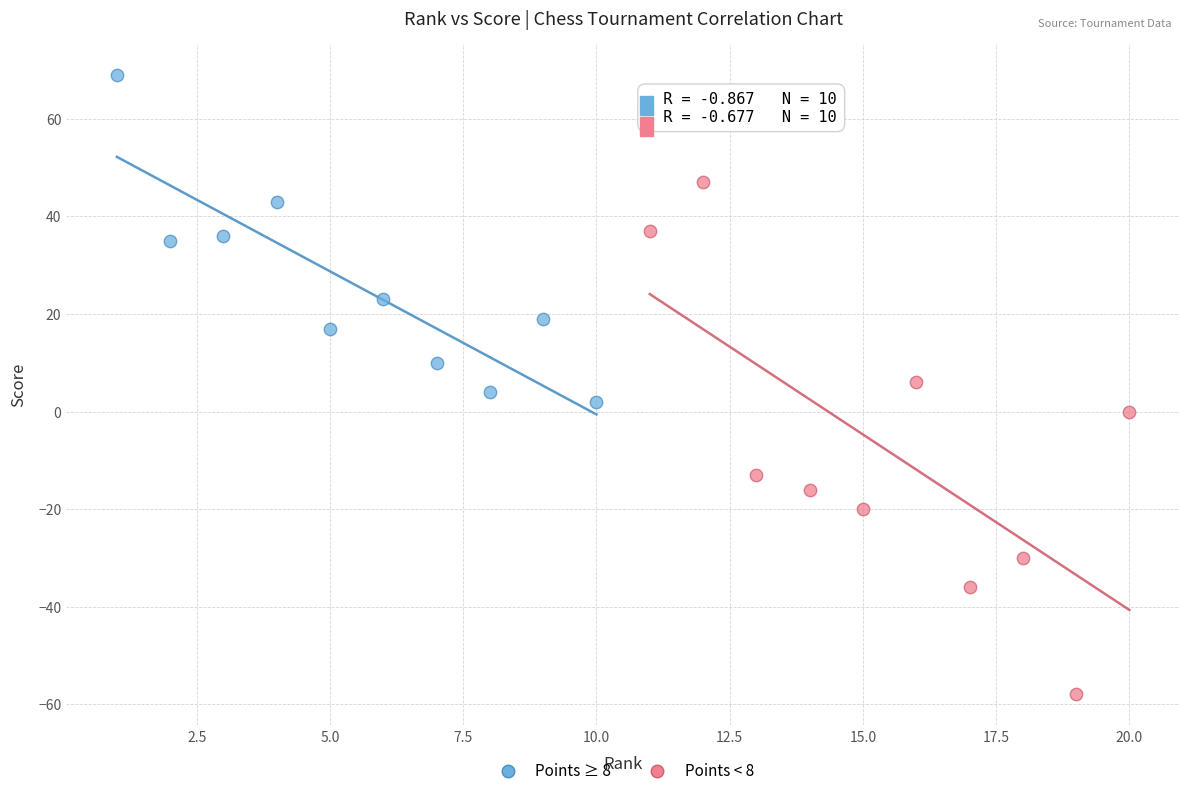

Which series contains the highest Y value?

Points ≥ 8